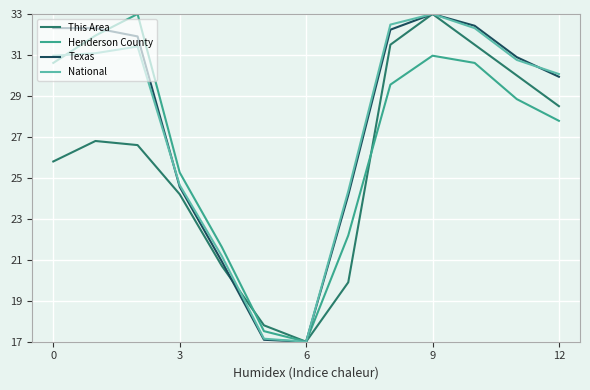

How many values in the Texas series are below 30?

6